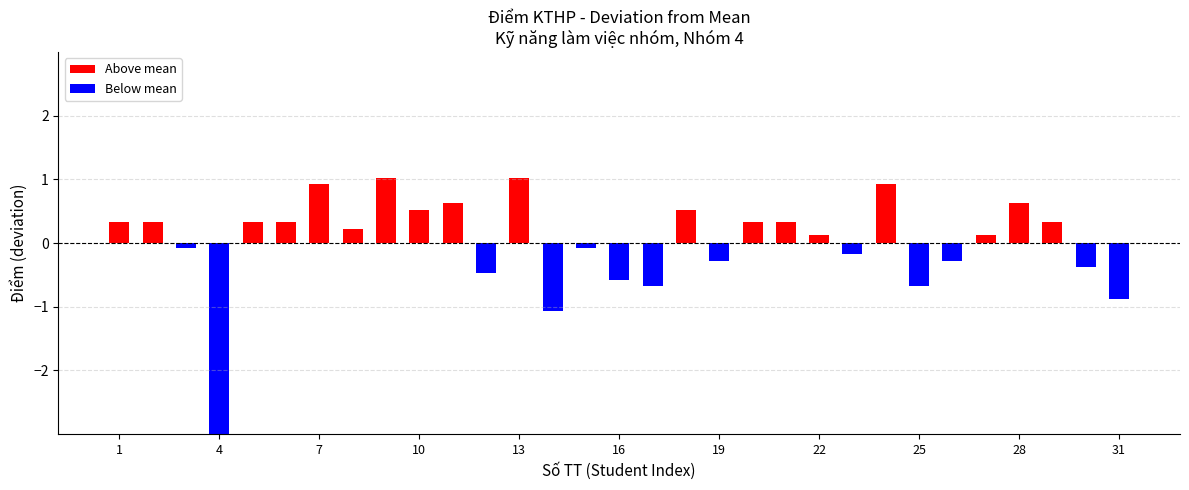

How many values are below zero?

13